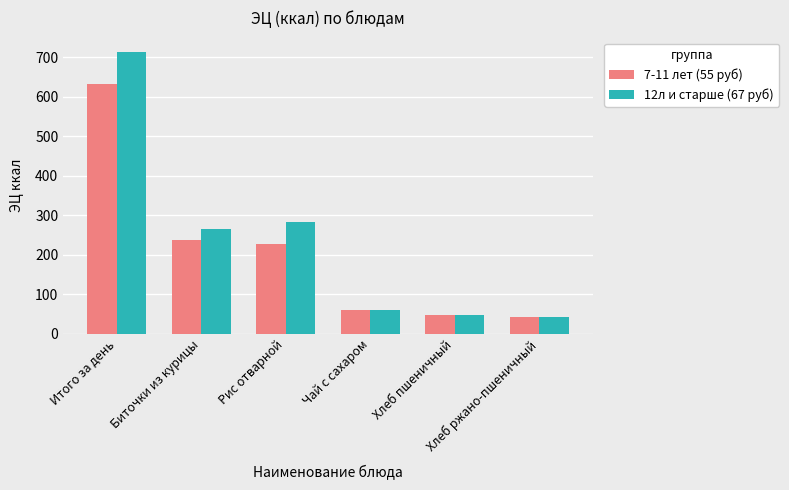

The value of 7-11 лет (55 руб) at Итого за день is 170.4. True or false?

False